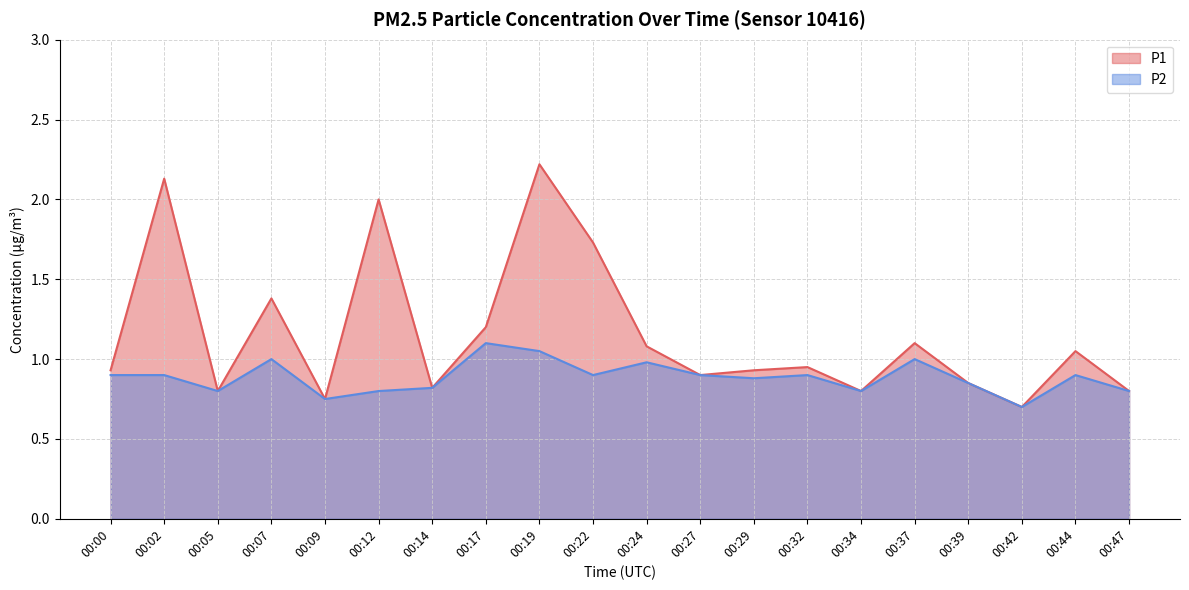

True or false: P1 and P2 intersect in this chart.

False